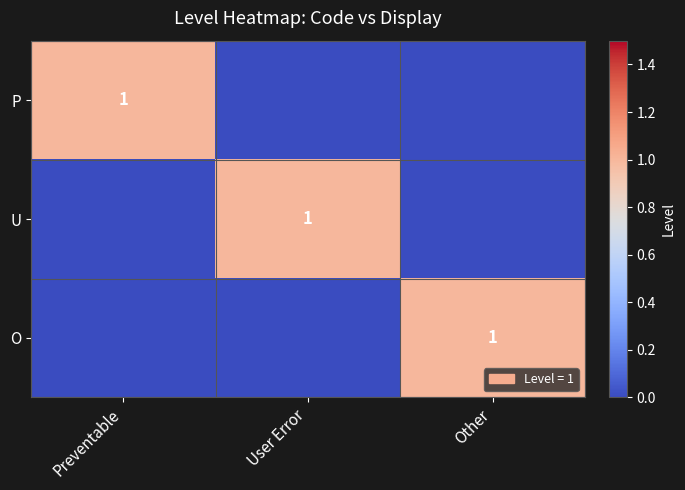

At how many categories does at least one series exceed 0?

3